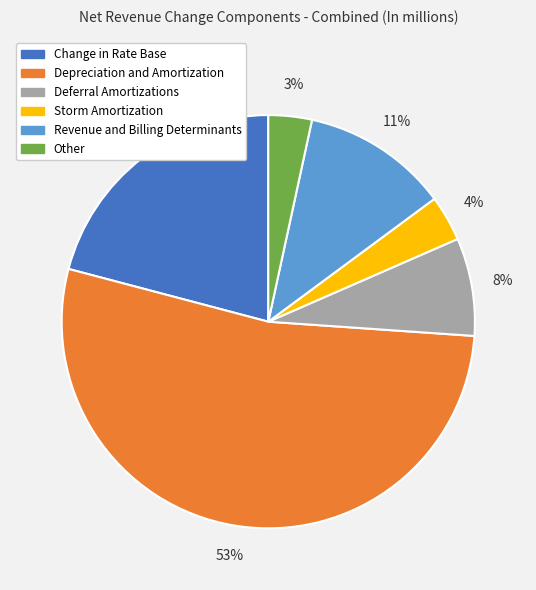

How many segments does this pie chart have?

6